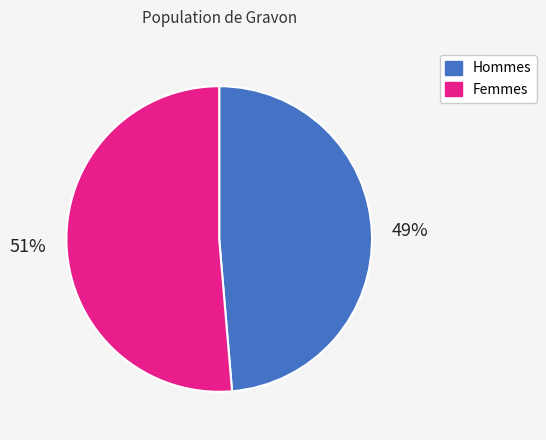

To the nearest percent, what is the average slice percentage?

50%